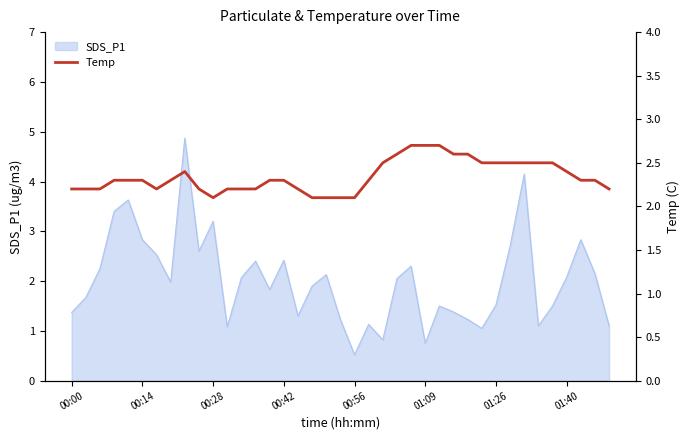

Between 00:00 and 19, which is larger?

00:00